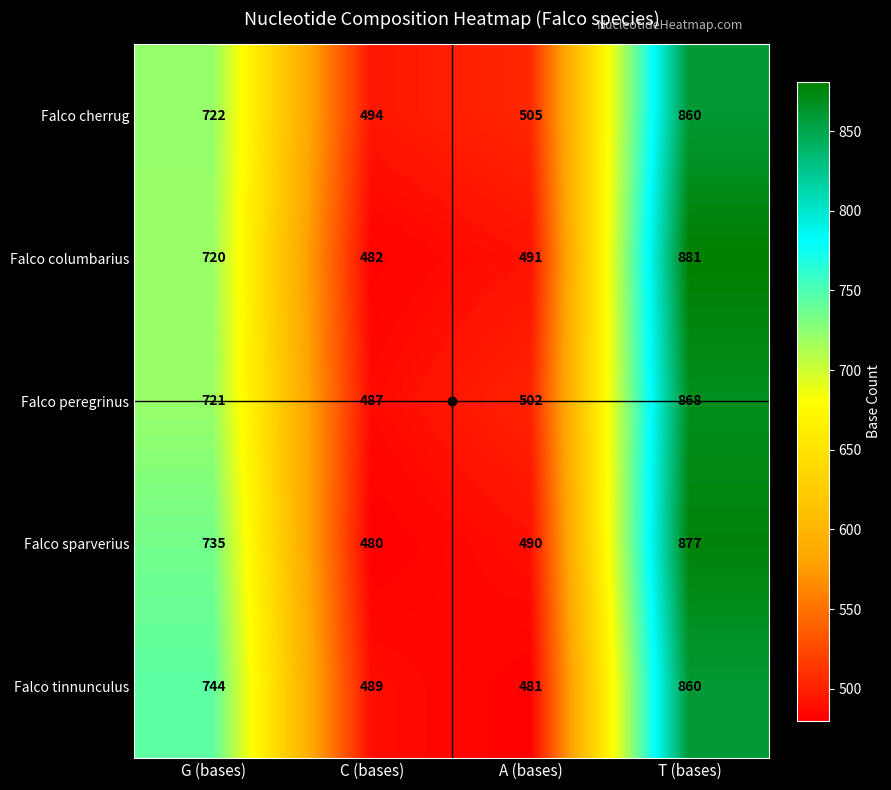

Rank the series at A (bases) from lowest to highest value.

Falco tinnunculus, Falco sparverius, Falco columbarius, Falco peregrinus, Falco cherrug